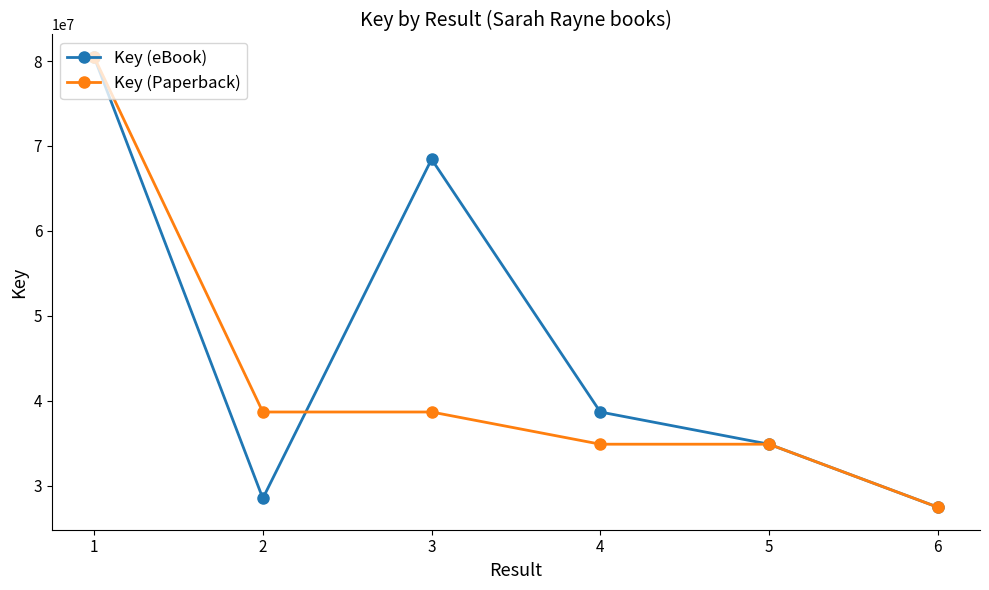

The value of Key (Paperback) at 3 is 13456868. True or false?

False